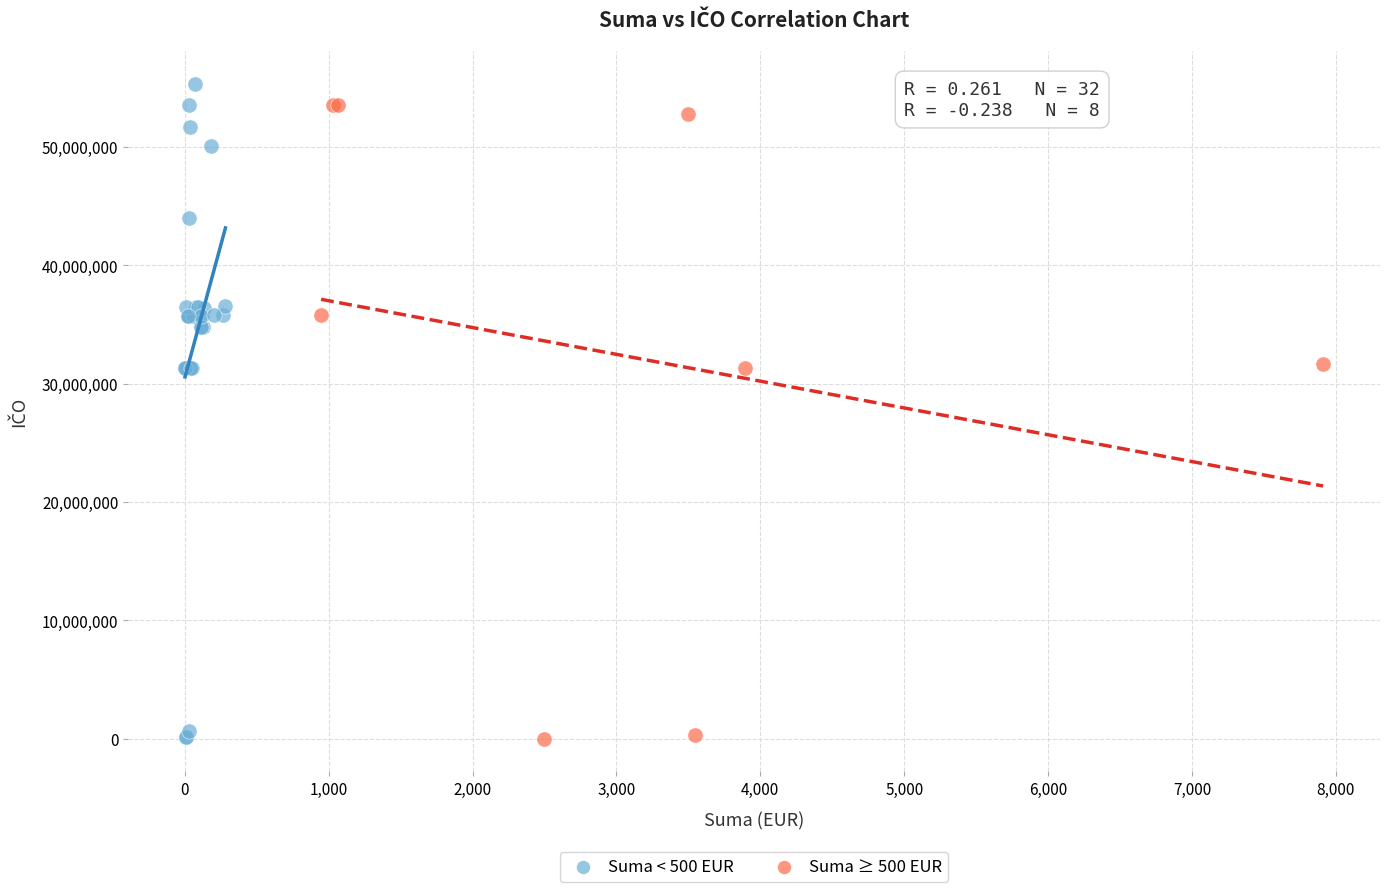

What are all the series names shown in the legend?

Suma < 500 EUR, Suma ≥ 500 EUR